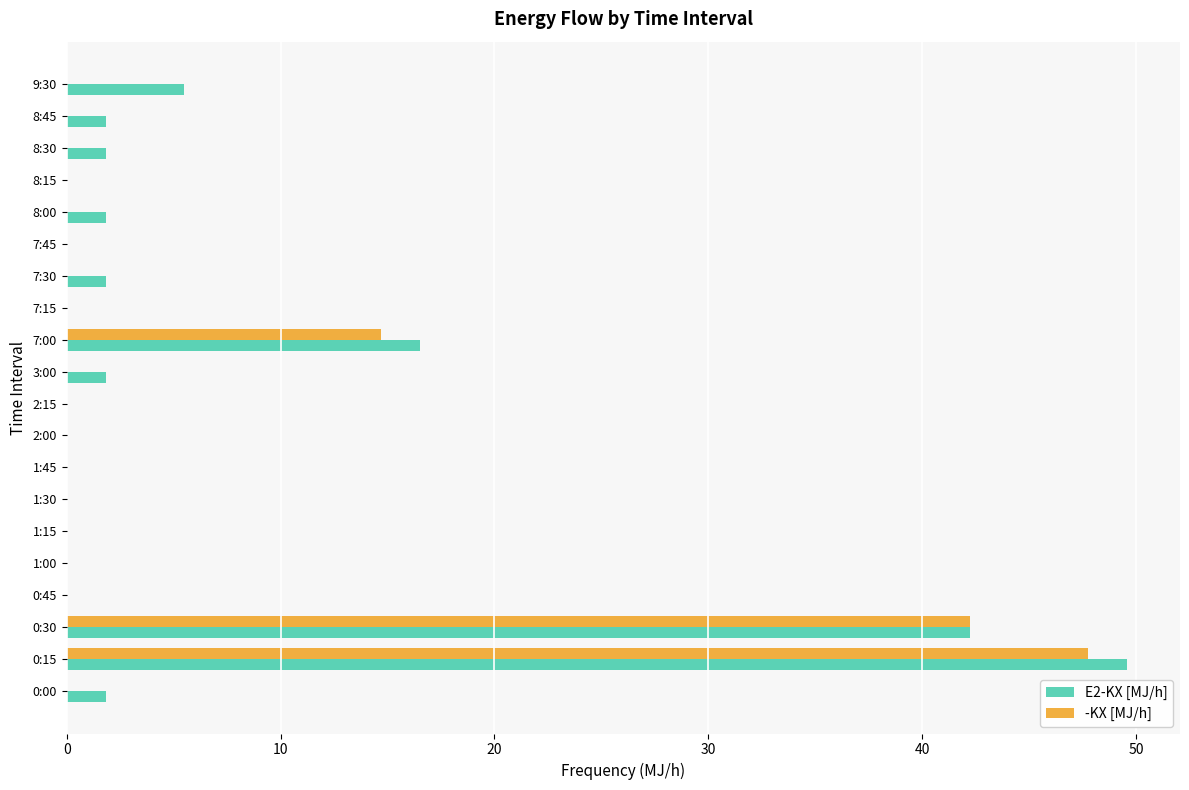

How many categories are shown in the chart?

20